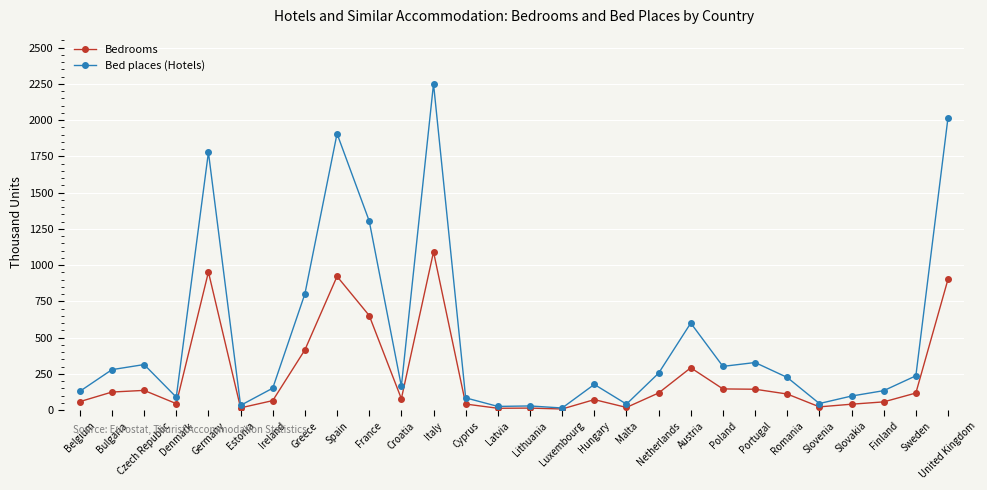

List the series in order of their overall mean, highest first.

Bed places (Hotels), Bedrooms